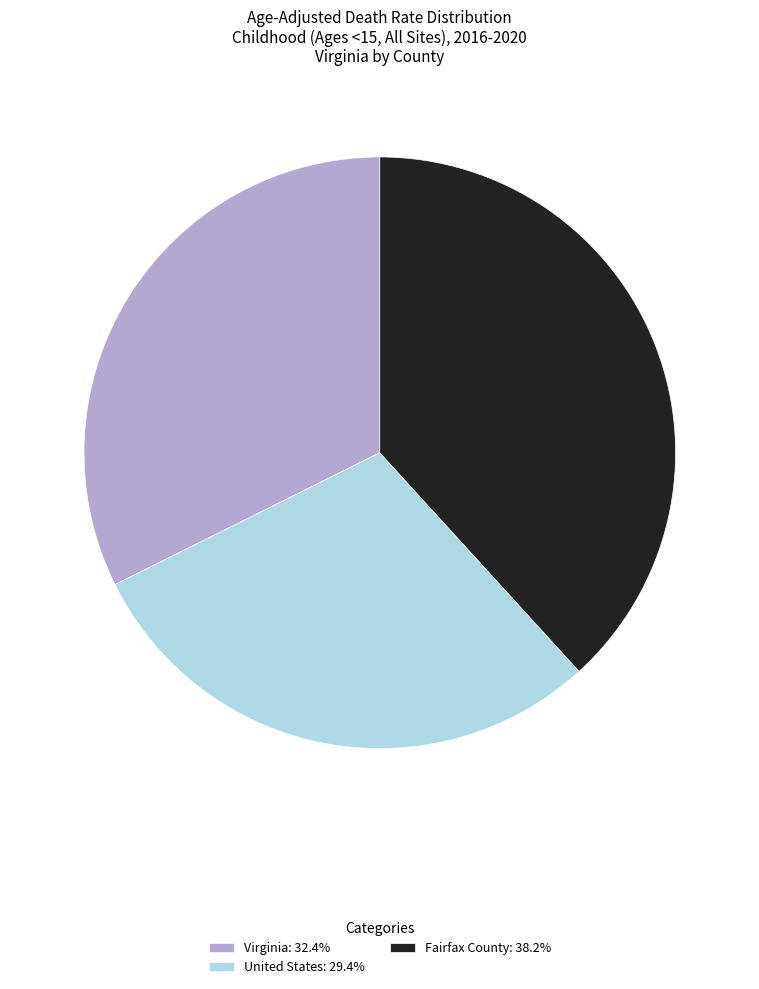

Which category has the smallest portion of the pie?

United States